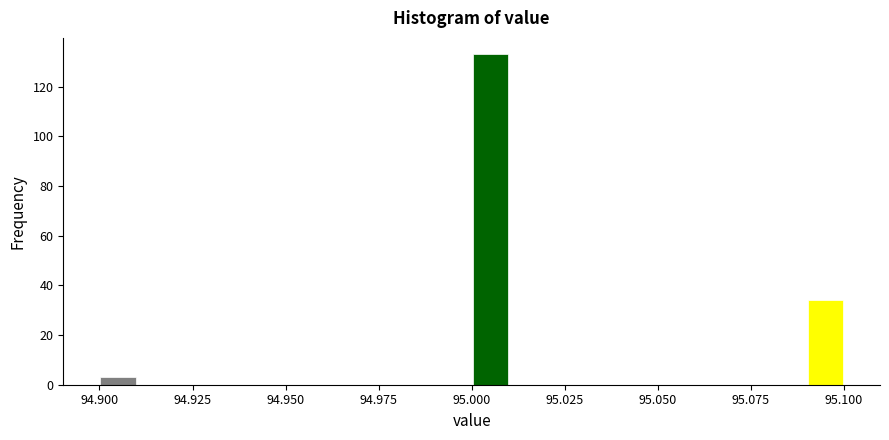

Read against the x-axis, roughly where is the centre of the tallest bar?

95.005